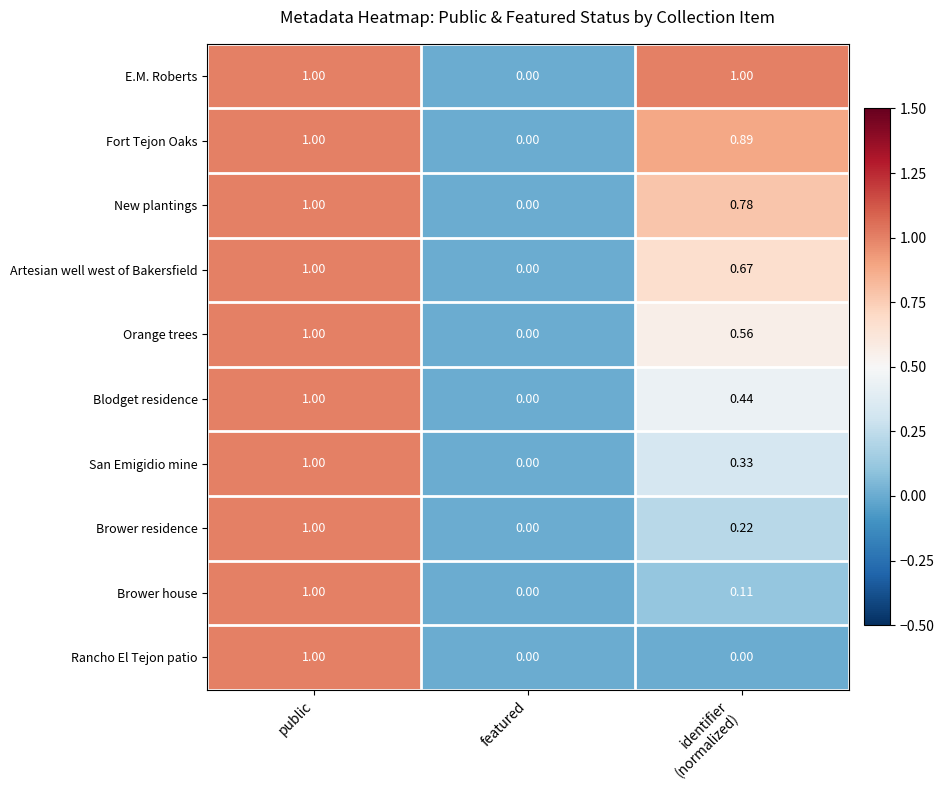

Which category has the highest value in the Brower residence series?

public